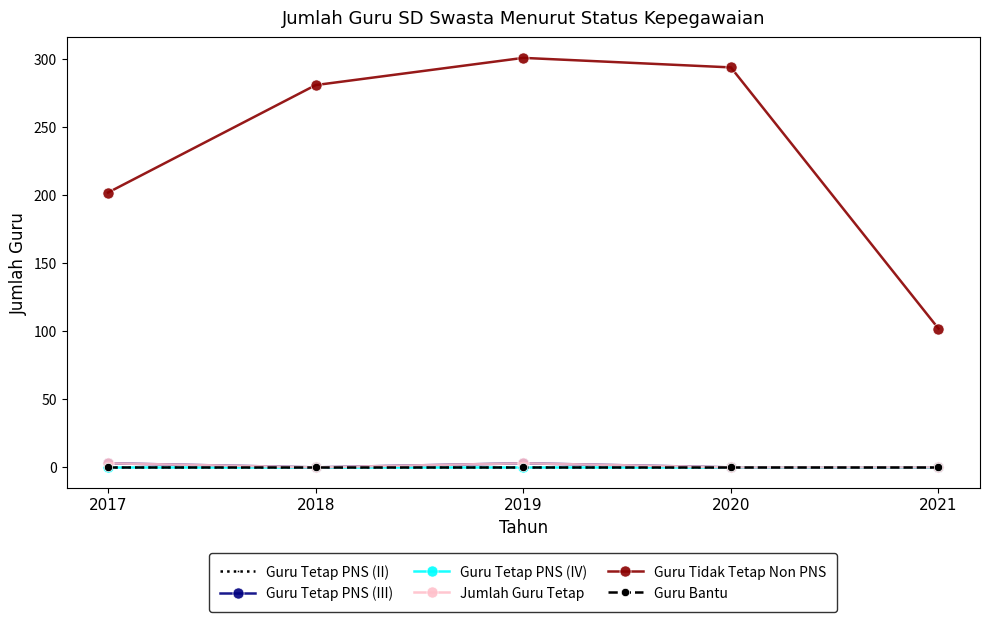

Which label corresponds to the smallest value in the chart?

2017